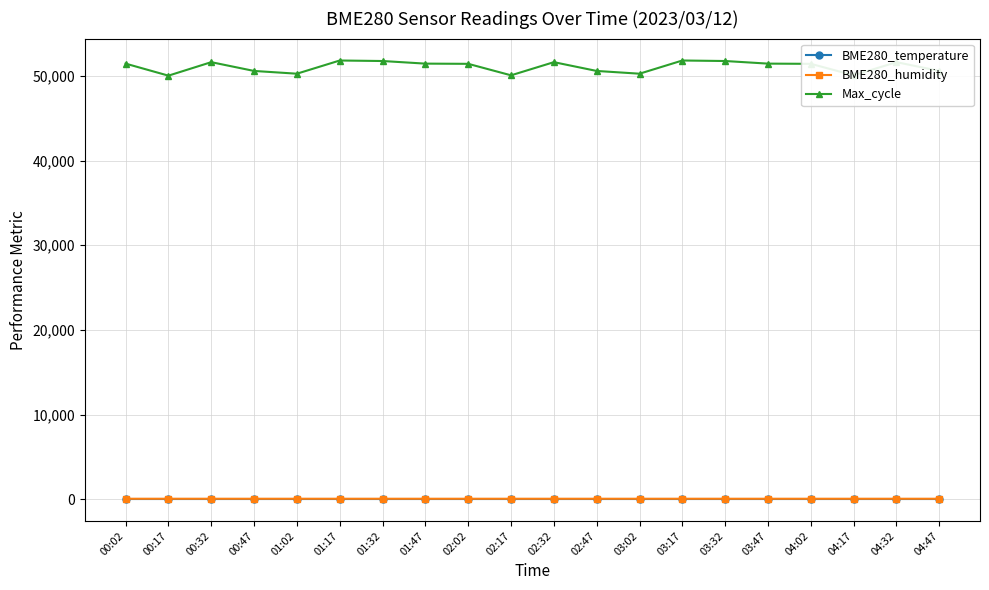

What is the difference between the maximum and second lowest values in the BME280_temperature series?

0.3